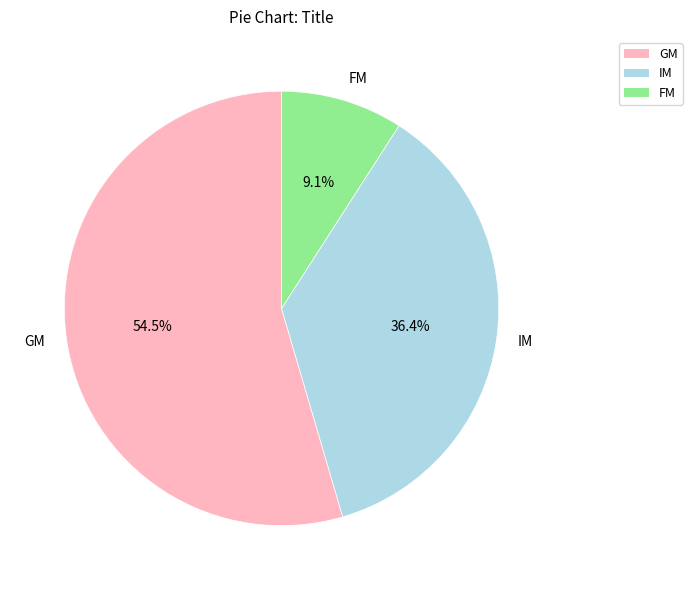

To the nearest percent, what is the difference between the largest and smallest slice percentages?

45%